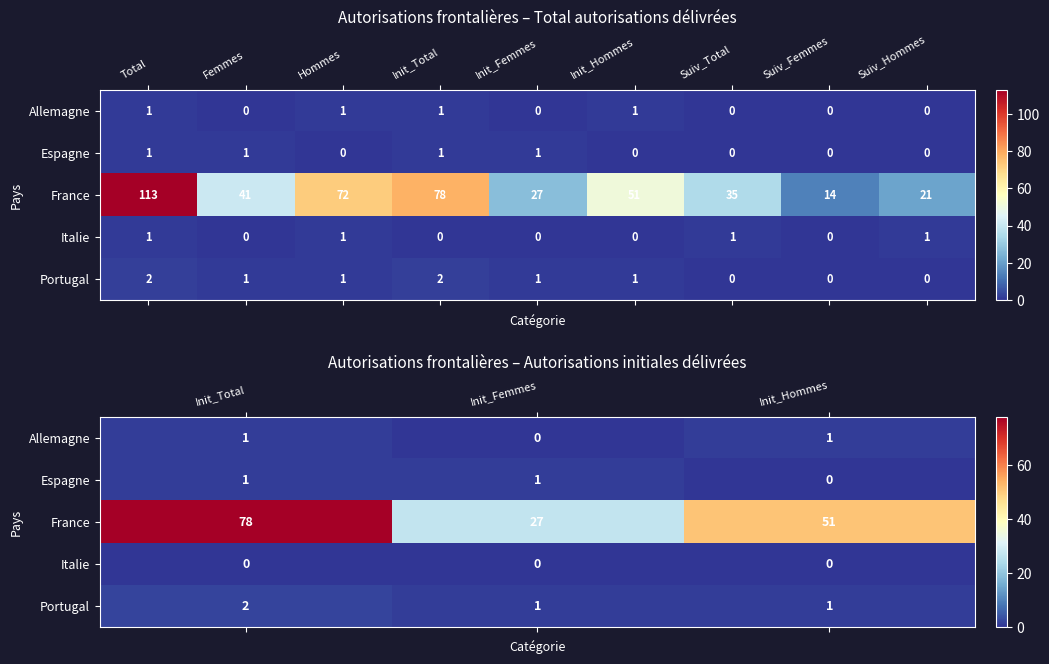

Which series has the largest total across all categories?

France